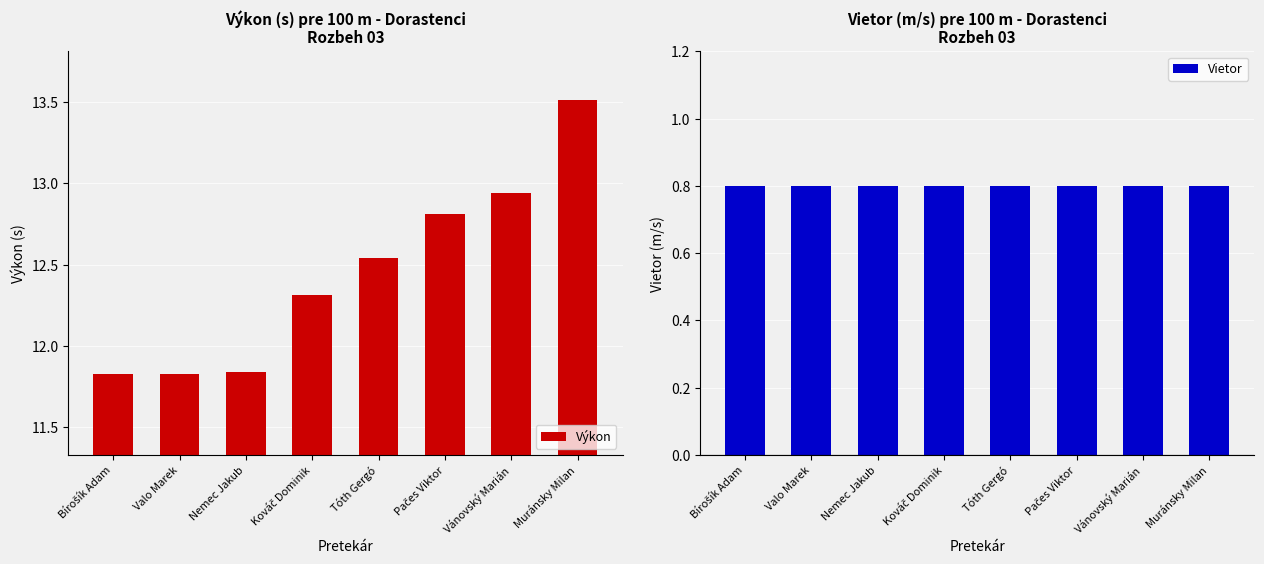

Rank the series by their average value, from lowest to highest.

Vietor, Výkon